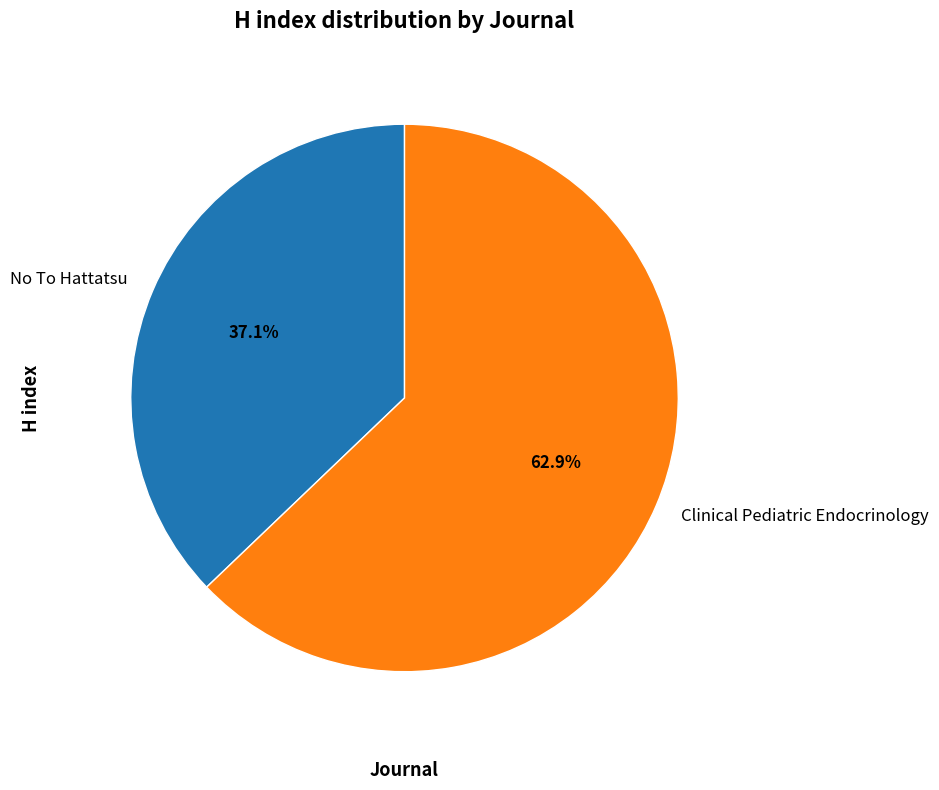

To the nearest percent, what percentage of the pie is No To Hattatsu?

37%